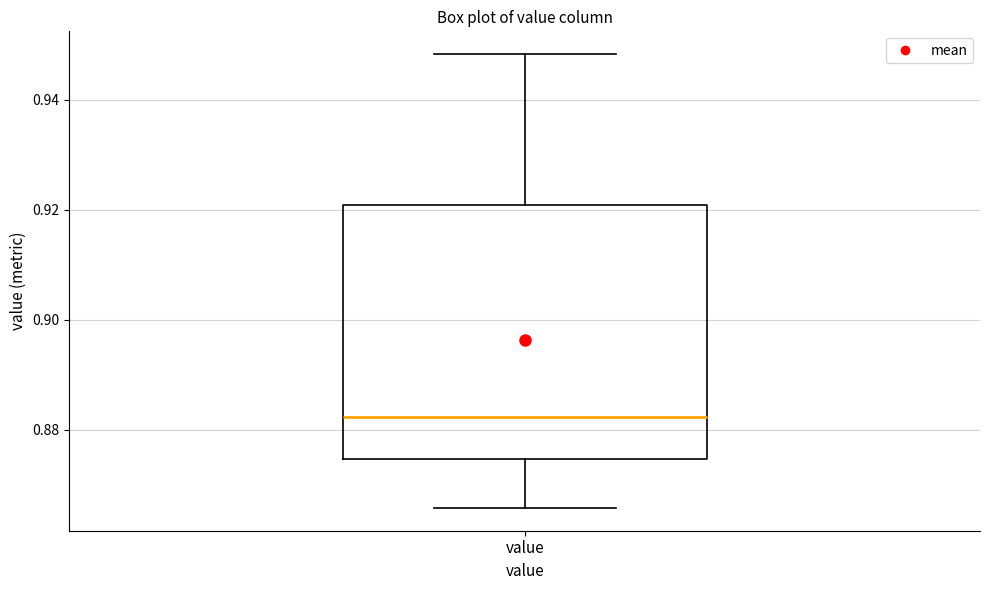

Where does the upper whisker of the box for value end on the y-axis? The values are not printed on the chart, so give them approximately, as read against the axis.

0.948